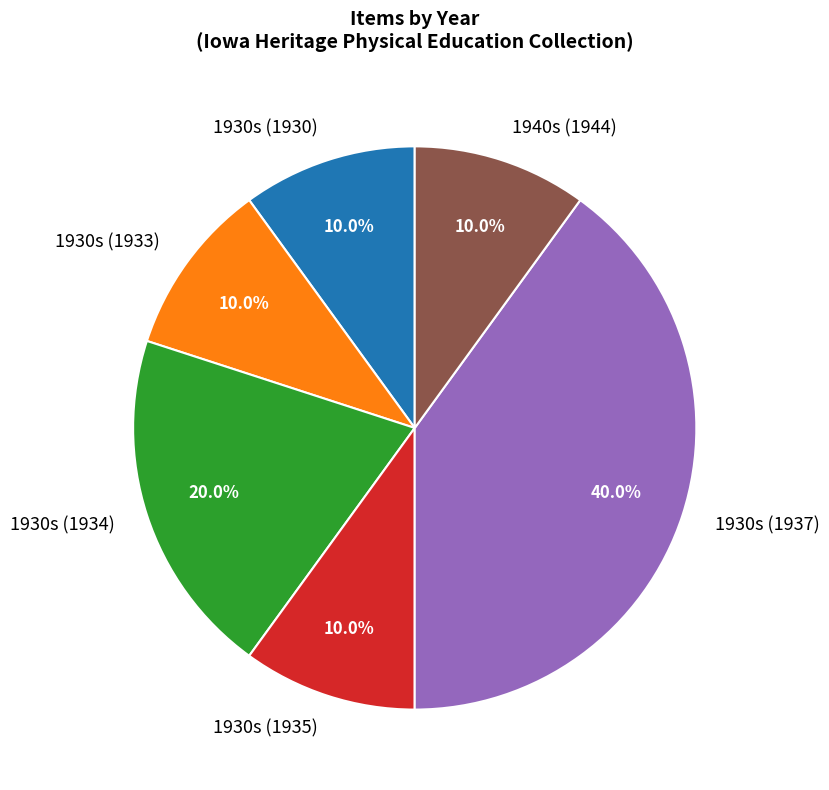

What is the ratio of the value at 1930s (1933) to the value at 1930s (1934)?

0.5